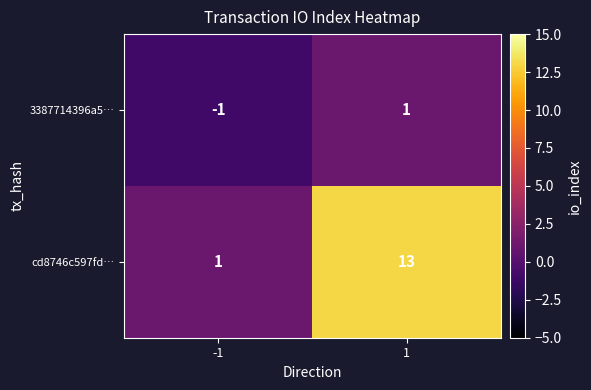

What is the difference between the maximum and minimum values in the cd8746c597fd… series?

12